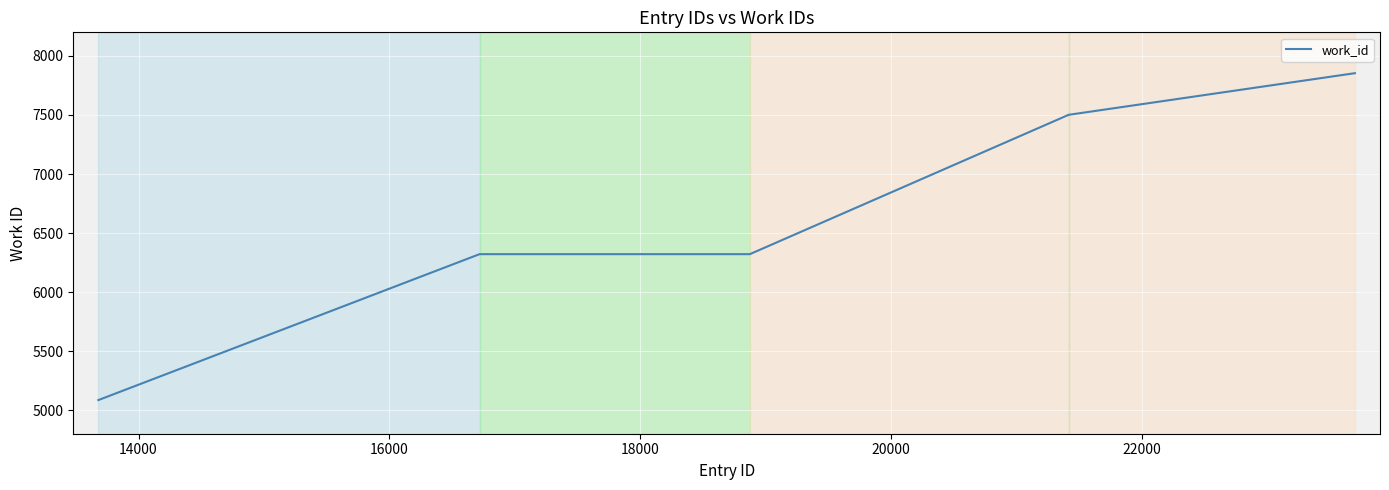

What is the difference between the maximum and minimum values?

2769